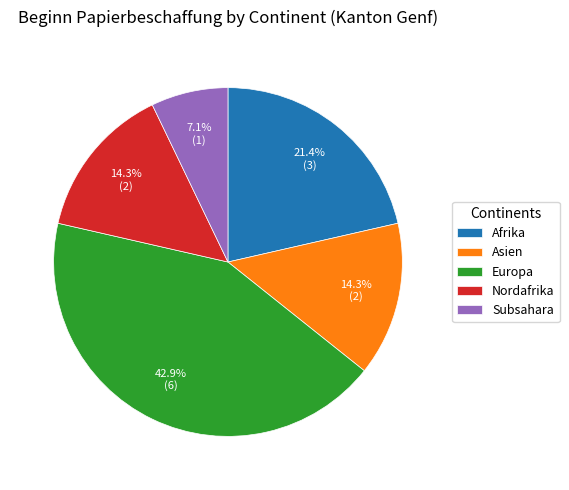

What is the ratio of the value at Asien to the value at Subsahara?

2.0